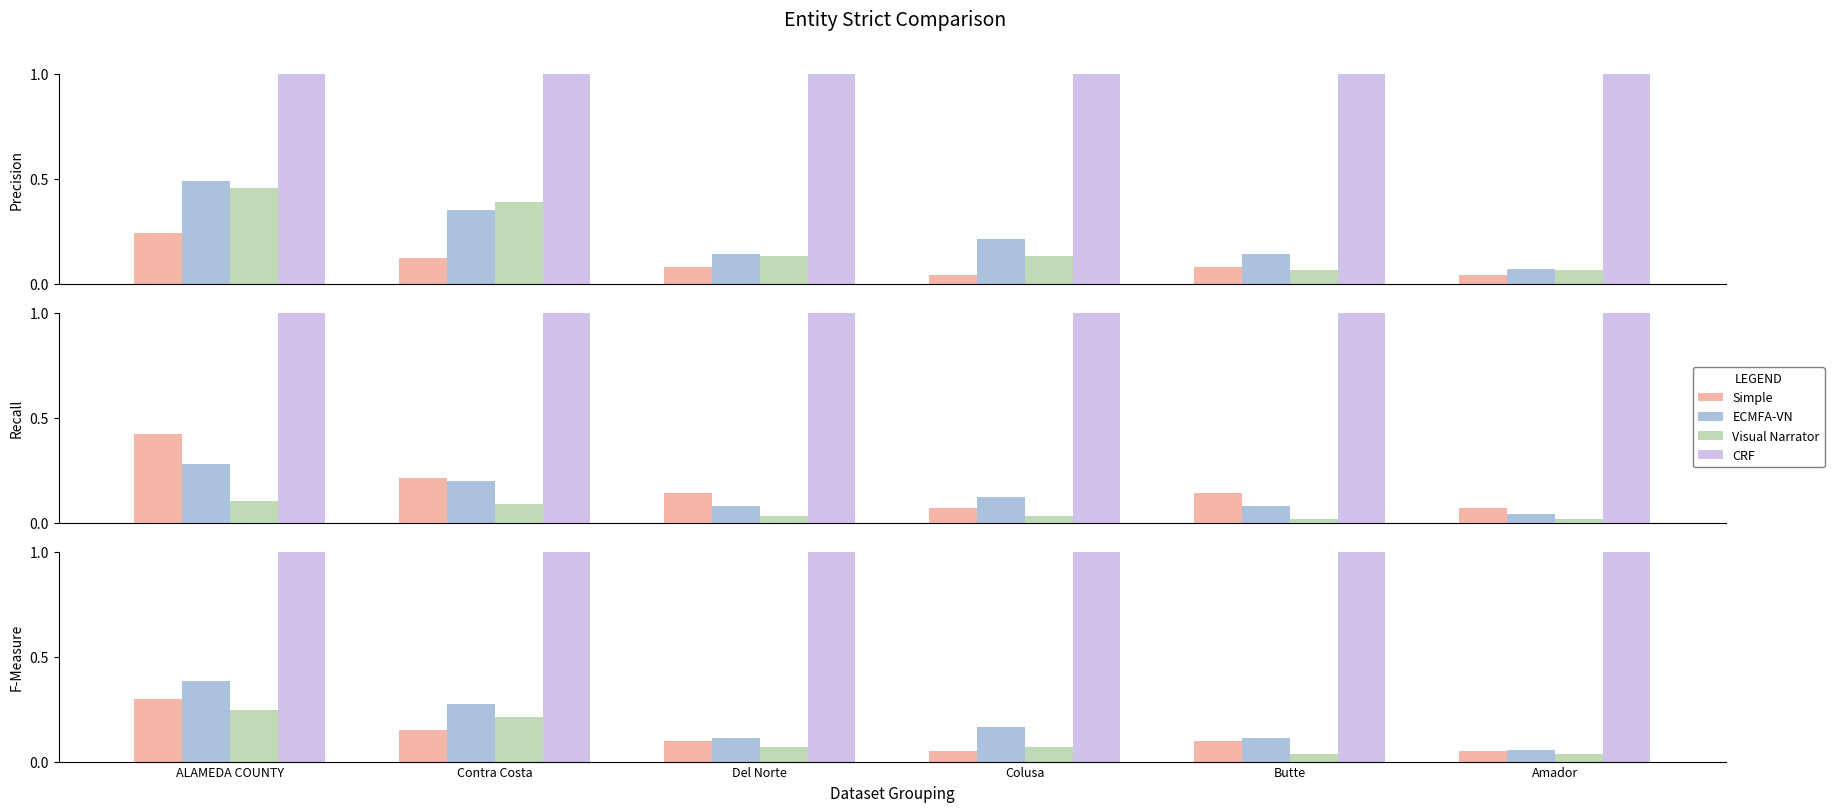

What position from the left is Del Norte?

3